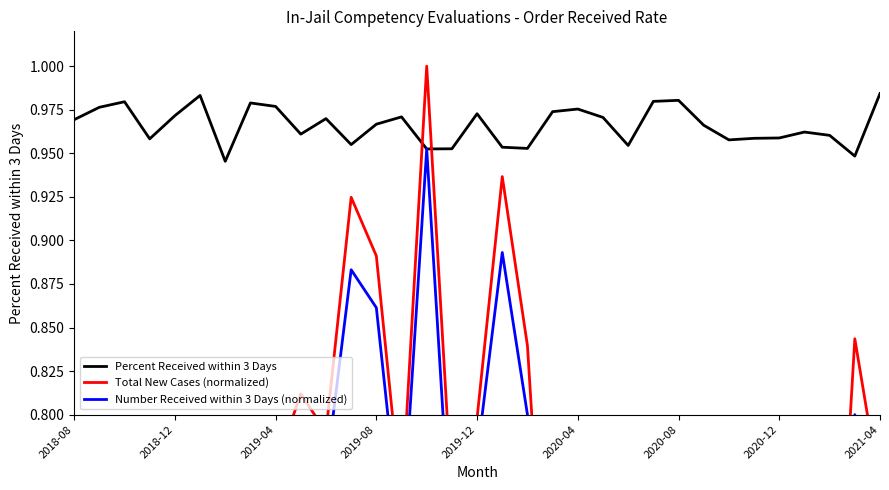

At which category is the sum across all series the highest?

14